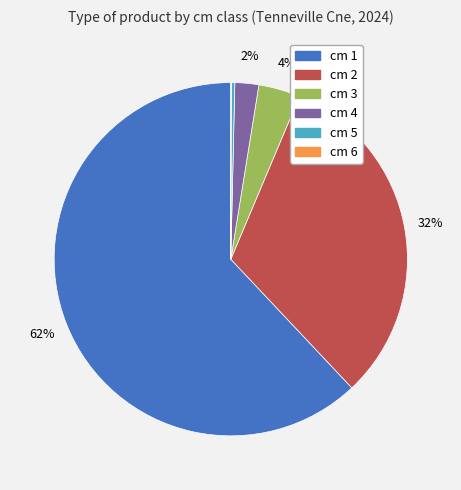

Between cm 3 and cm 1, which is larger?

cm 1